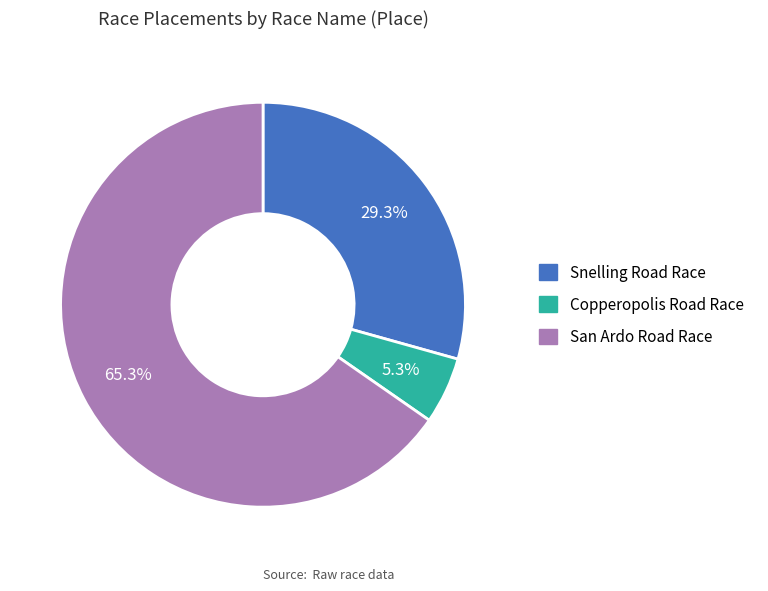

To the nearest percent, what is the average slice percentage?

33%